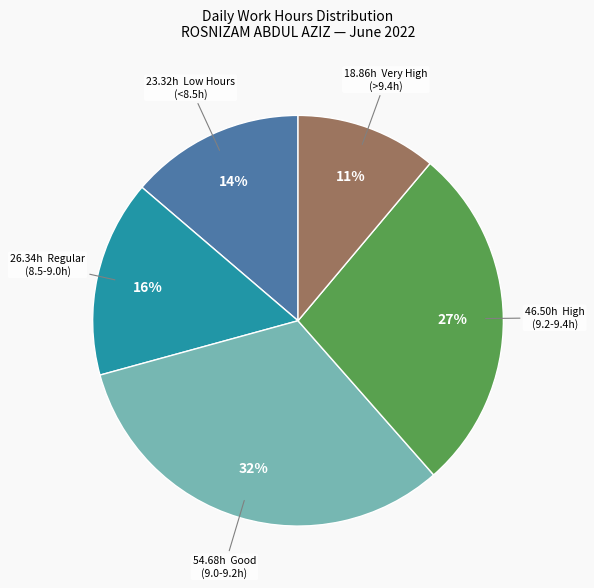

To the nearest percent, what is the difference between the largest and smallest slice percentages?

21%